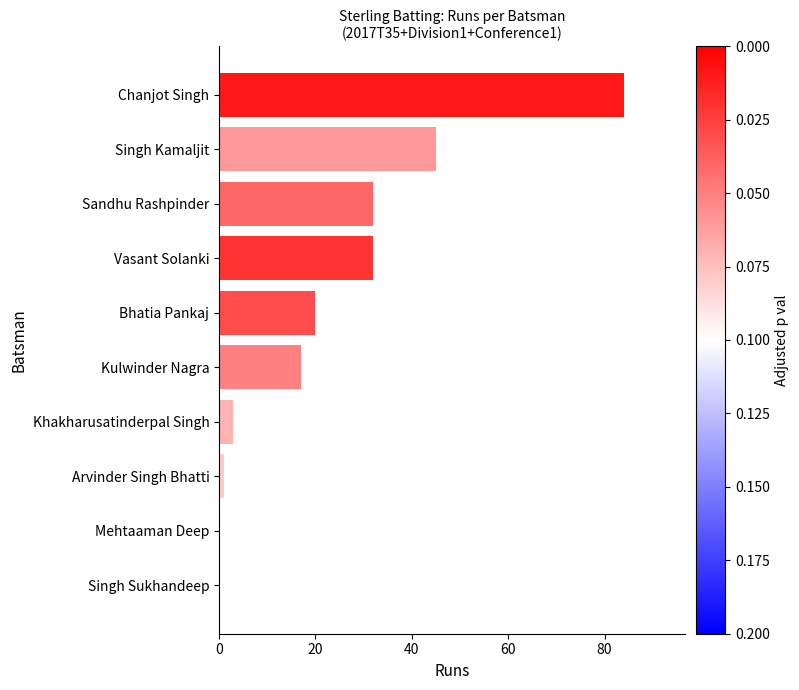

True or false: the data shows 84 at Chanjot Singh.

True